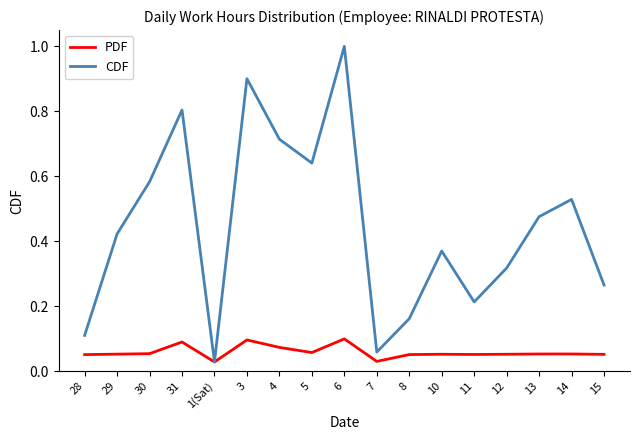

Between 4 and 14, which series saw the biggest shift?

CDF